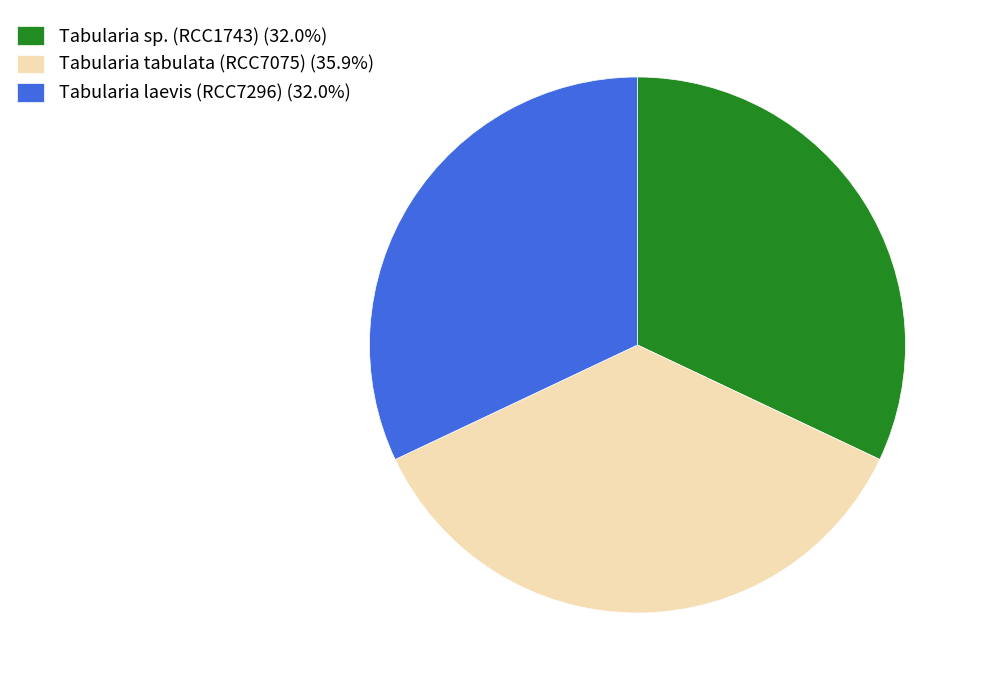

Does any single category account for the majority?

No